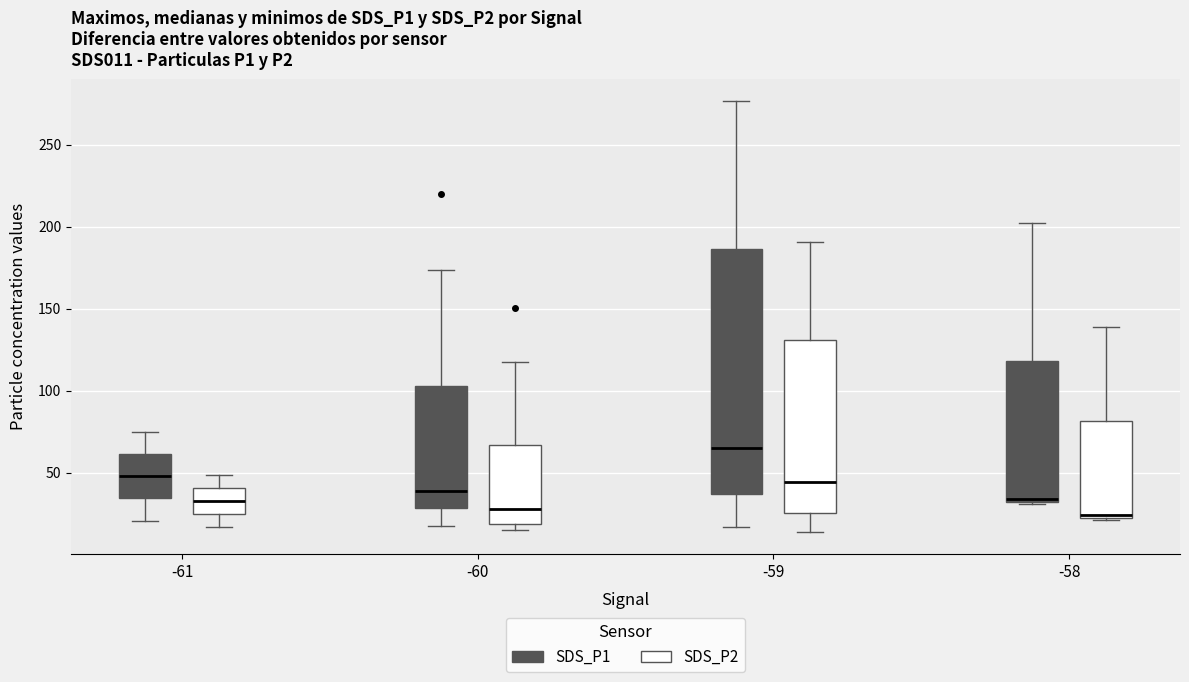

Reading left to right, read every box against the y-axis: the position of its median line, the range the box covers, and the ends of its whiskers. The values are not printed on the chart, so give them approximately, as read against the axis.

-61 (SDS_P1): median 50, box 35 to 60, whiskers 20 to 75
-61 (SDS_P2): median 35, box 25 to 40, whiskers 15 to 50
-60 (SDS_P1): median 40, box 30 to 105, whiskers 15 to 175
-60 (SDS_P2): median 25, box 20 to 65, whiskers 15 to 115
-59 (SDS_P1): median 65, box 35 to 185, whiskers 15 to 275
-59 (SDS_P2): median 45, box 25 to 130, whiskers 15 to 190
-58 (SDS_P1): median 35, box 30 to 120, whiskers 30 (just below the box's lower edge) to 200
-58 (SDS_P2): median 25, box 20 to 80, whiskers 20 to 140